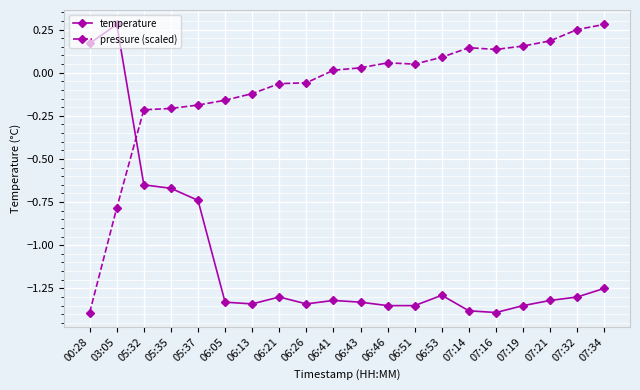

What position from the right is 06:46?

9